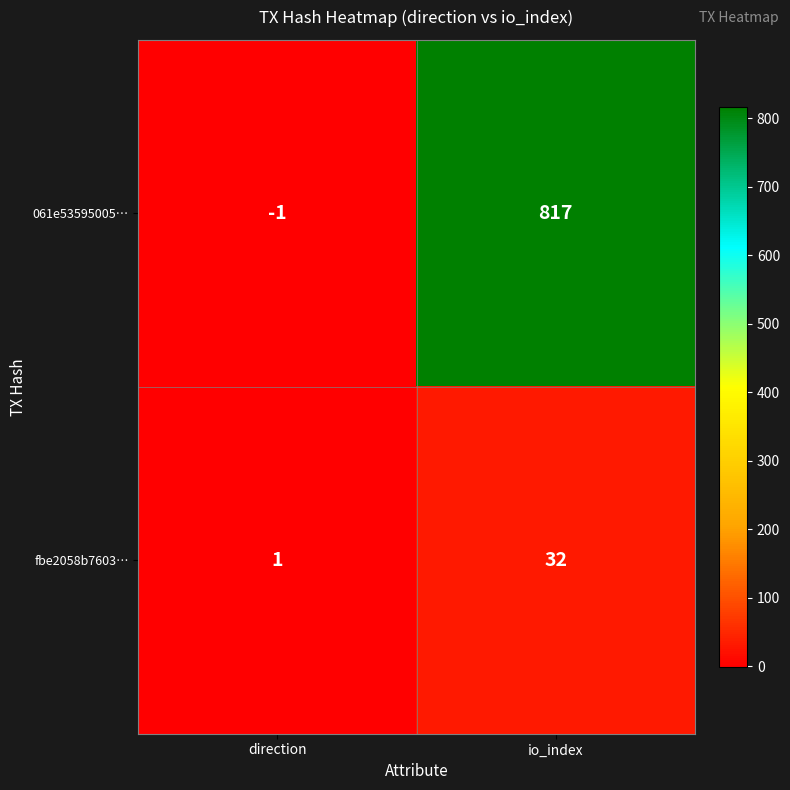

At which category is the sum across all series the highest?

io_index